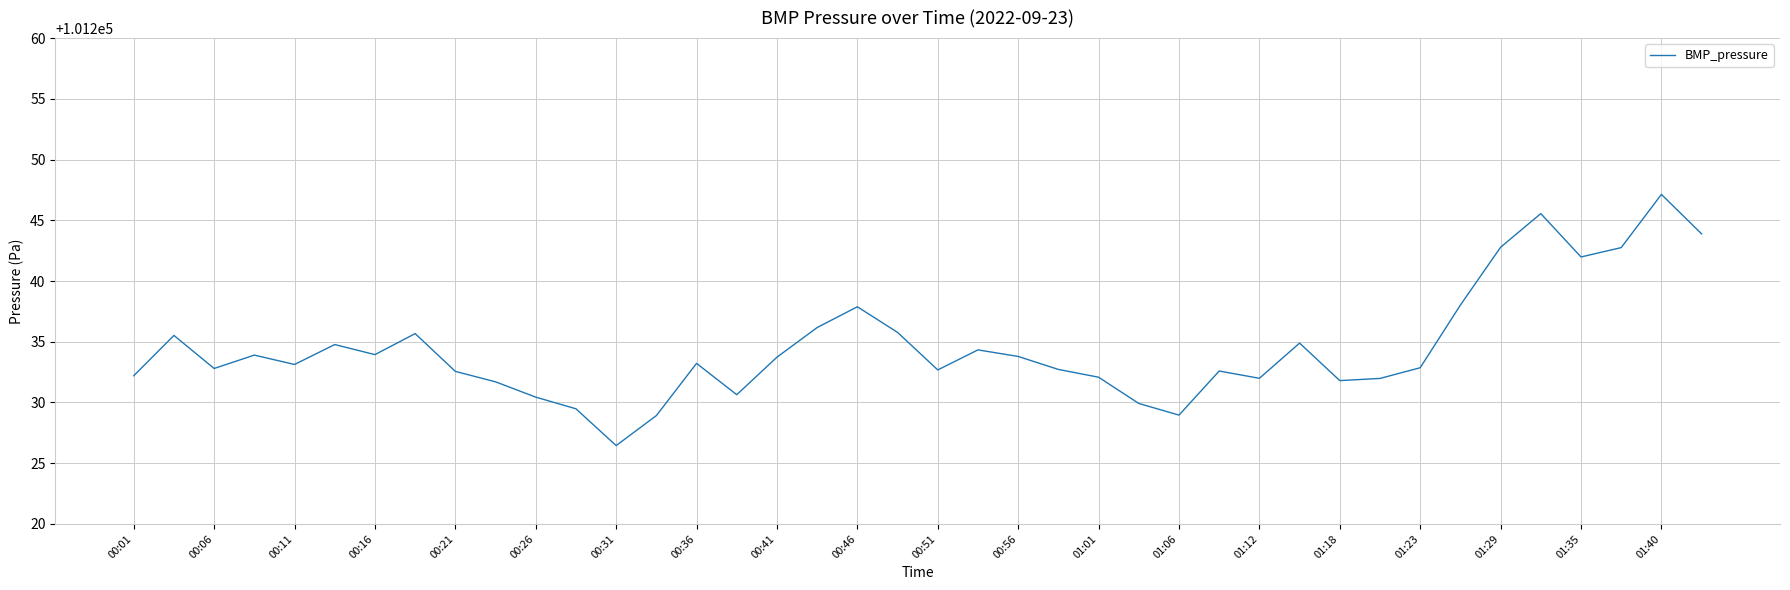

What is the maximum value shown in the chart?

101247.1